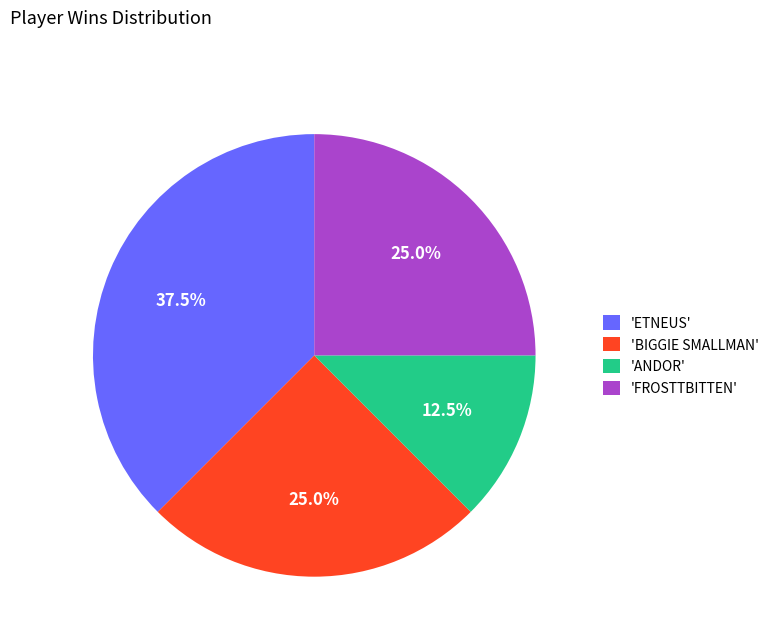

Approximately how many times larger is the value at 'ANDOR' compared to 'BIGGIE SMALLMAN'?

0.5